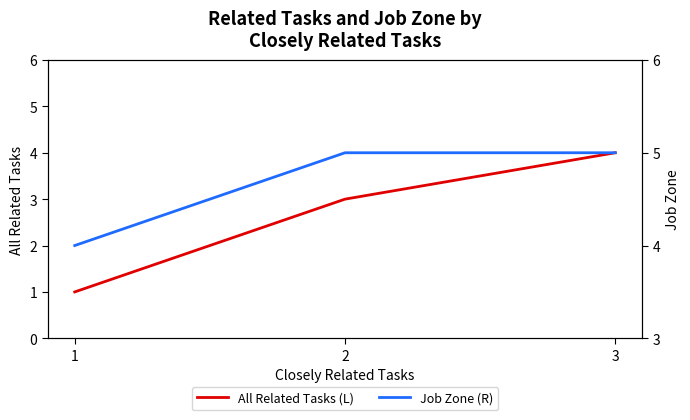

What is the minimum value for All Related Tasks (L)?

1